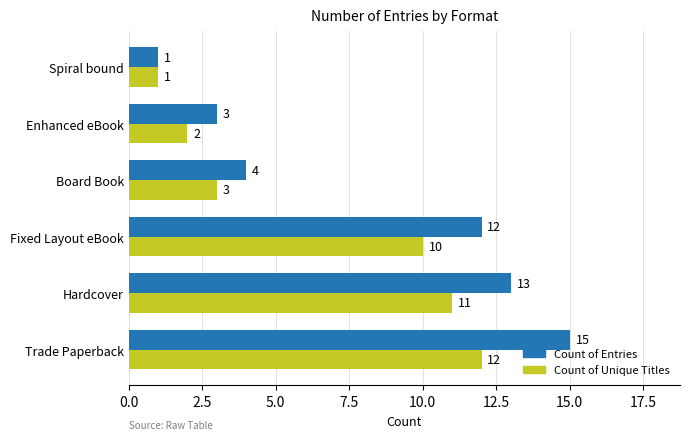

Which series has the largest range (max minus min)?

Count of Entries